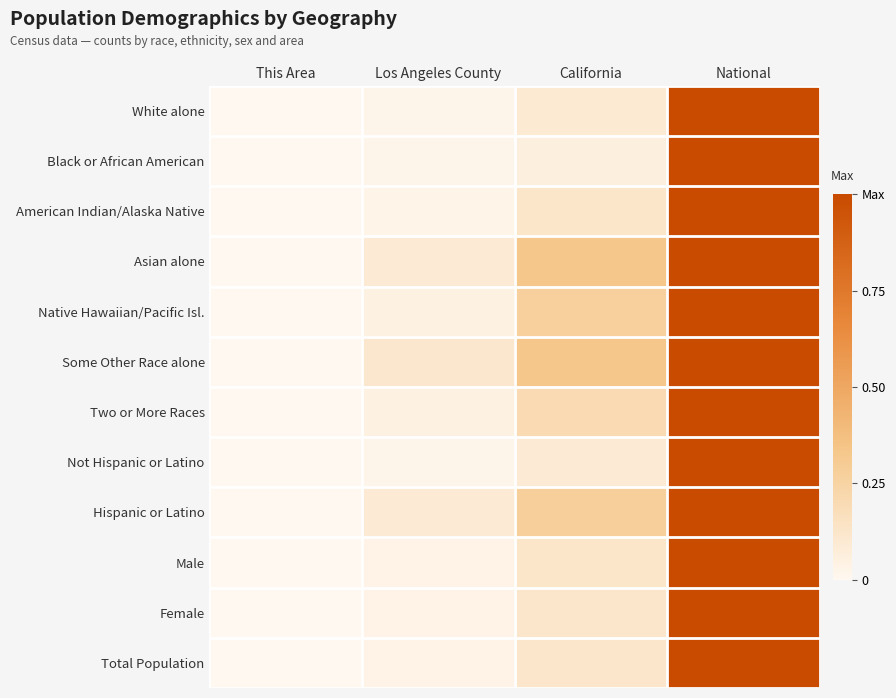

Which label corresponds to the smallest value in the chart?

This Area